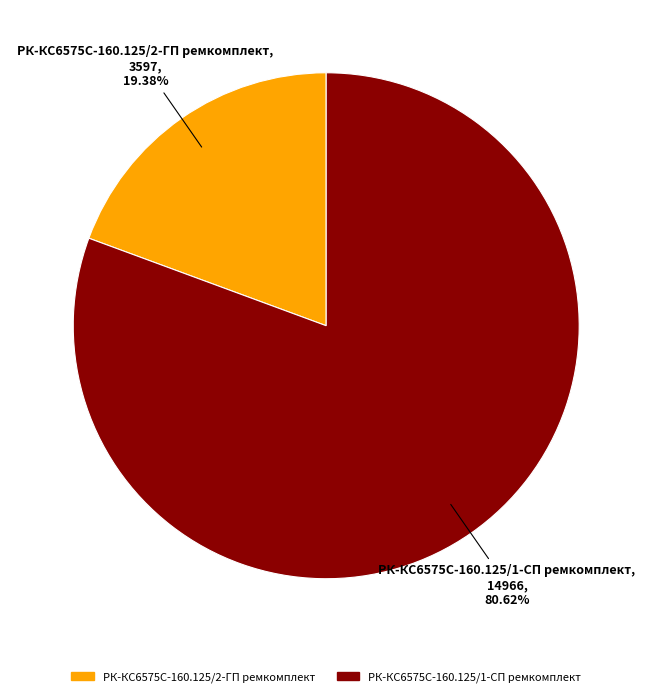

Which category has the smallest portion of the pie?

РК-КС6575С-160.125/2-ГП ремкомплект